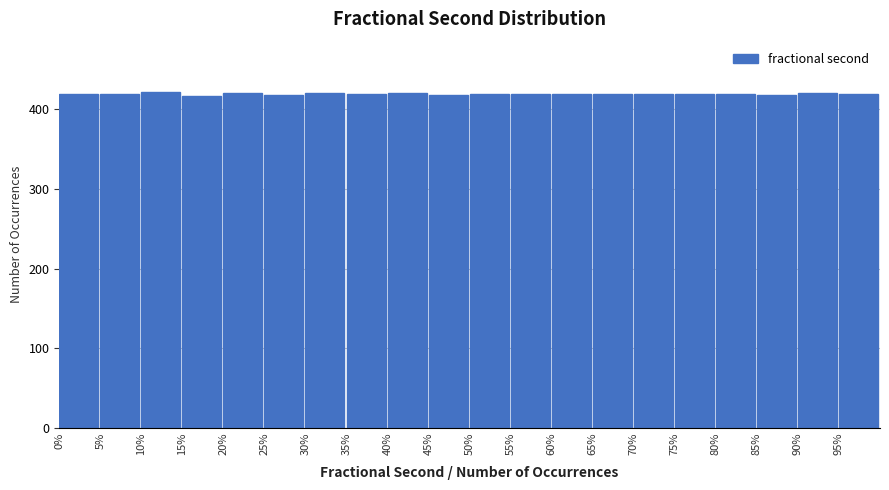

What is the ratio of the value at 10% to the value at 75%?

1.0